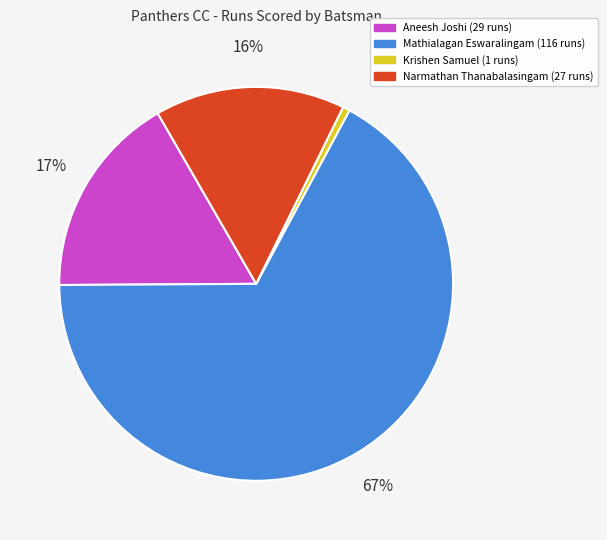

To the nearest percent, what is the average slice percentage?

25%